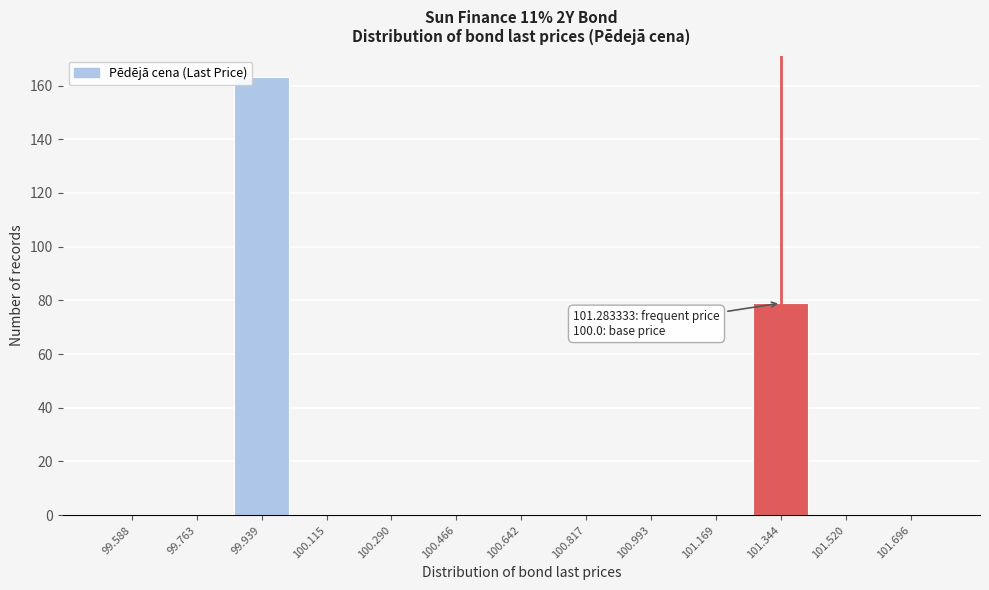

Reading right to left, list all the values displayed in this chart.

101.696=0	101.520=0	101.344=79	101.169=0	100.993=0	100.817=0	100.642=0	100.466=0	100.290=0	100.115=0	99.939=163	99.763=0	99.588=0